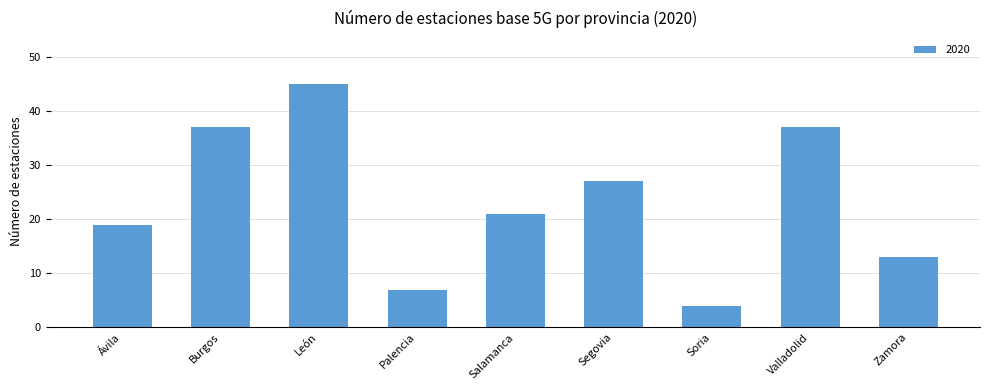

Which label corresponds to the smallest value in the chart?

Soria